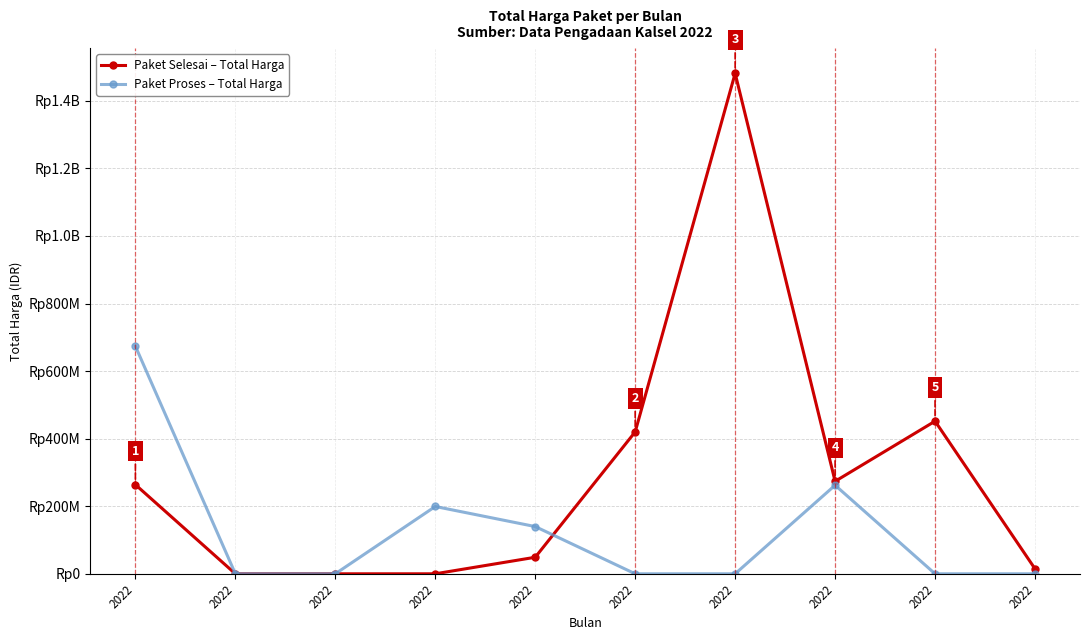

List the series in order of their peak value, highest first.

Paket Selesai – Total Harga, Paket Proses – Total Harga